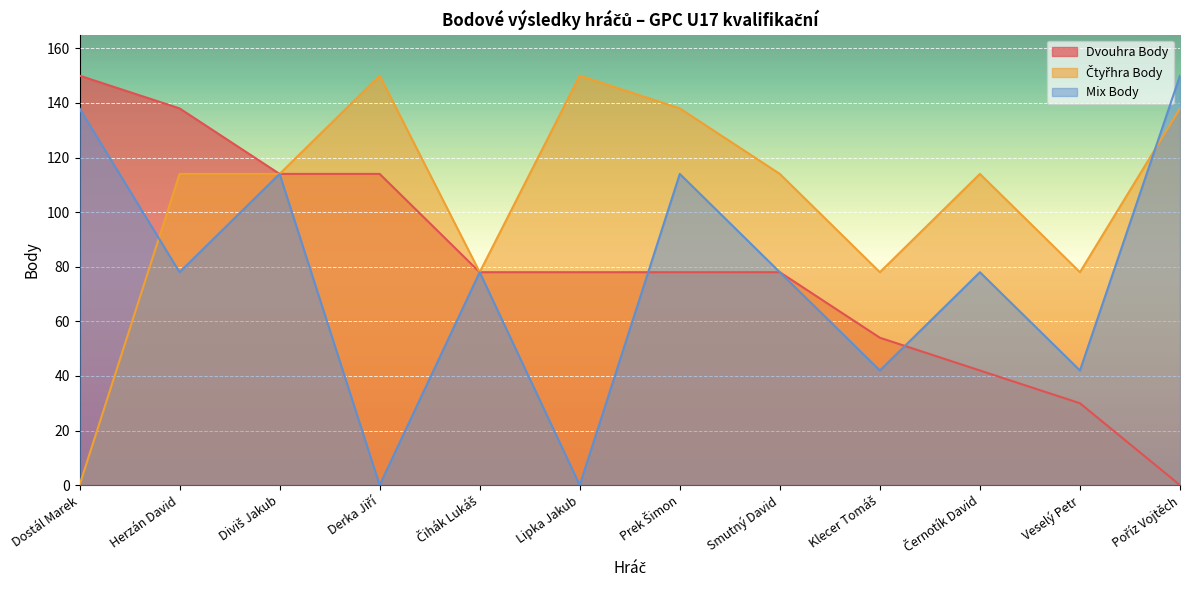

Reading left to right, extract all data points from this chart.

Dvouhra Body: 150	138	114	114	78	78	78	78	54	42	30	0
Čtyřhra Body: 0	114	114	150	78	150	138	114	78	114	78	138
Mix Body: 138	78	114	0	78	0	114	78	42	78	42	150